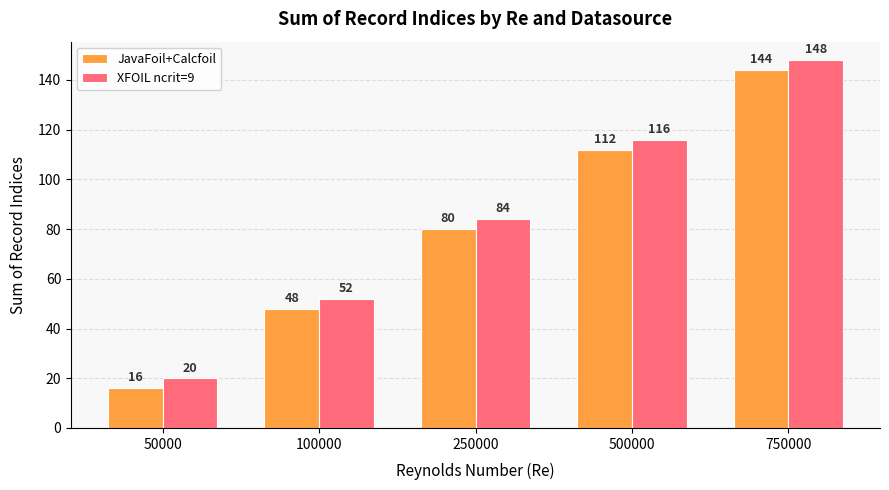

Which series has the largest total across all categories?

XFOIL ncrit=9